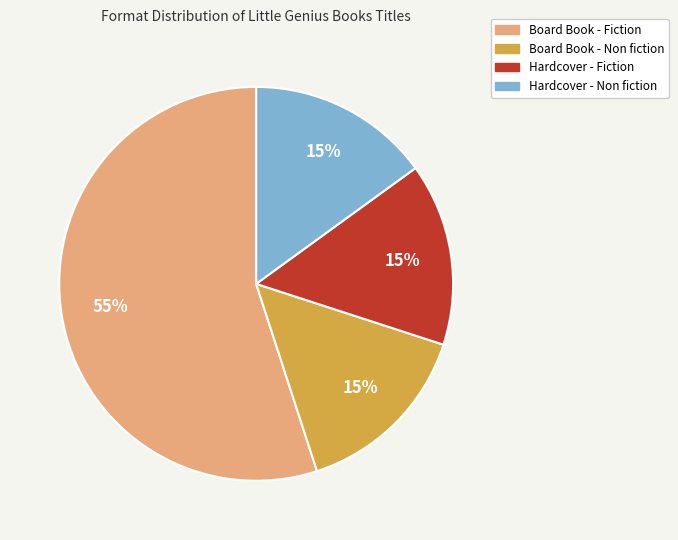

Is there any slice that represents more than half of the pie?

Yes